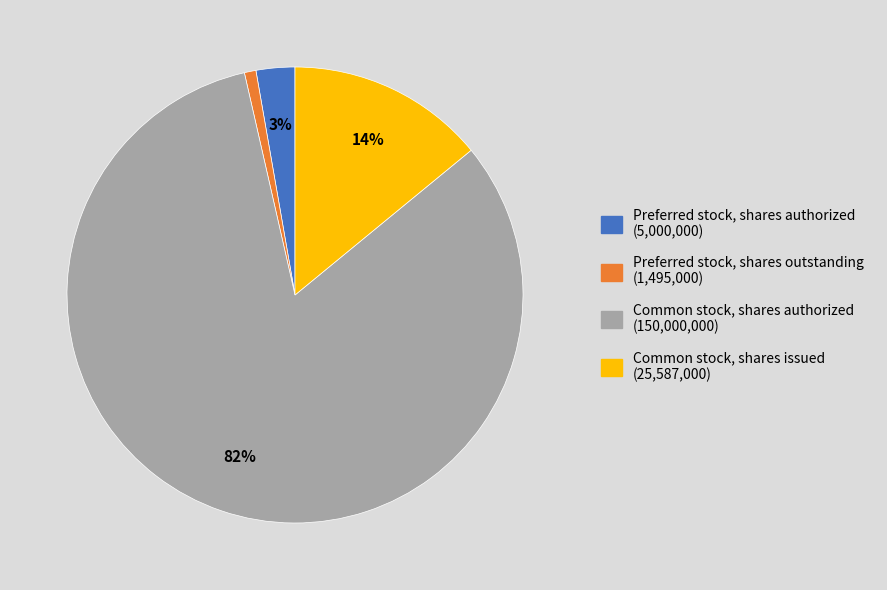

Is there a majority slice in this chart?

Yes